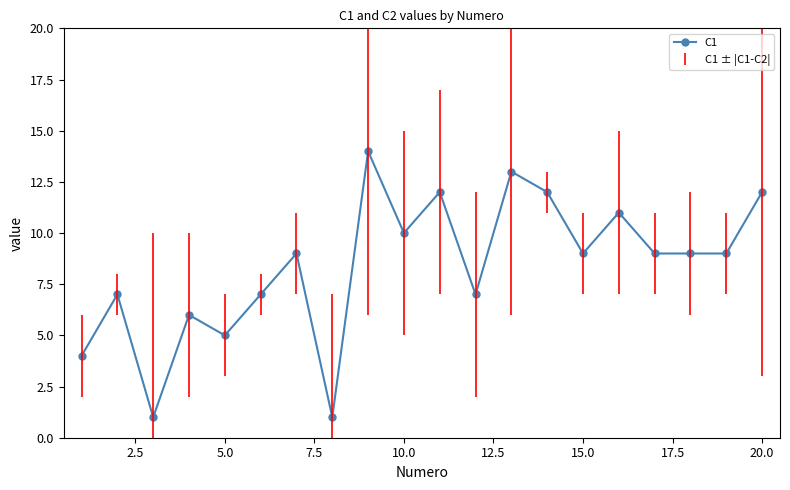

Reading right to left, list all the values displayed in this chart.

12	9	9	9	11	9	12	13	7	12	10	14	1	9	7	5	6	1	7	4